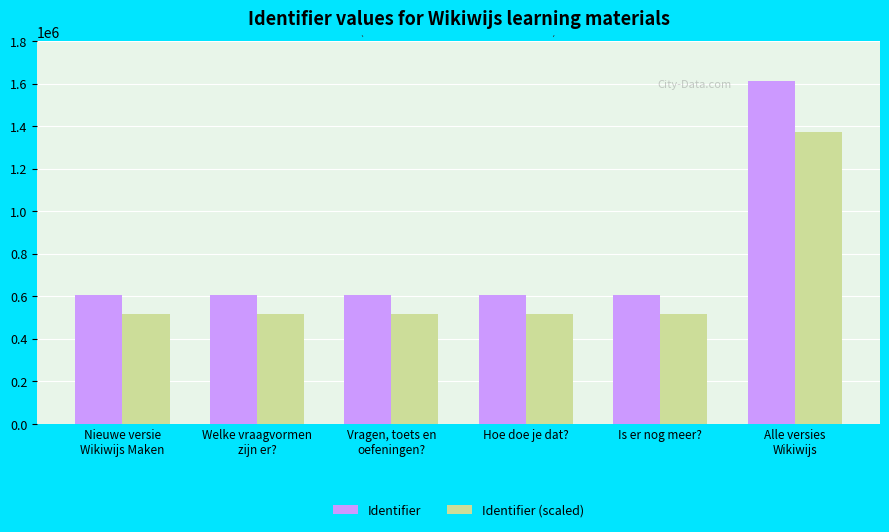

Rank the series by their maximum value, from highest to lowest.

Identifier, Identifier (scaled)